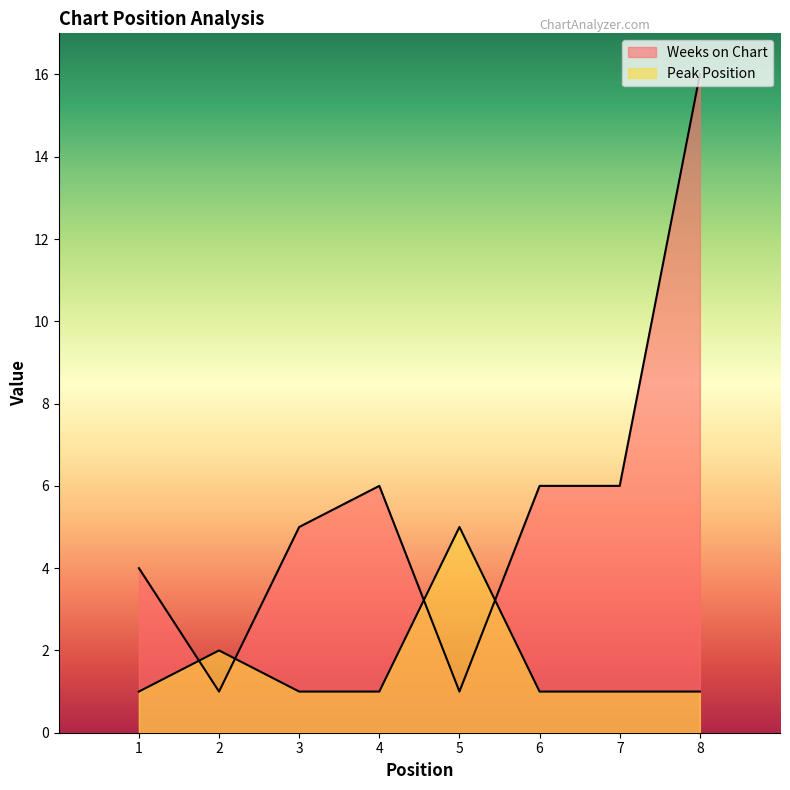

Where is the first local maximum for Weeks on Chart?

4